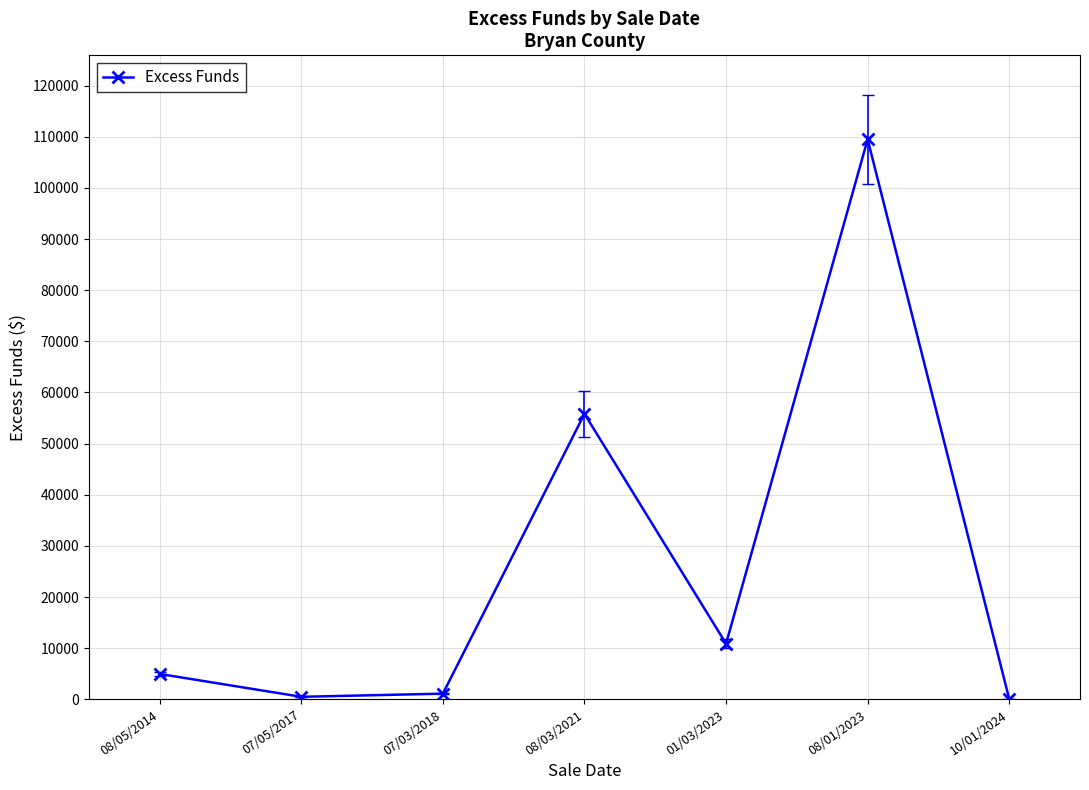

Between 01/03/2023 and 08/05/2014, which is larger?

01/03/2023